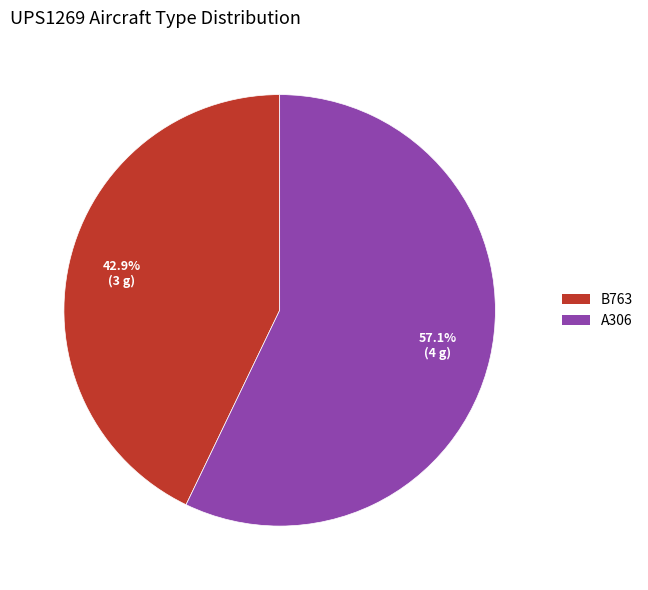

True or false: B763 accounts for 43% of the total.

True